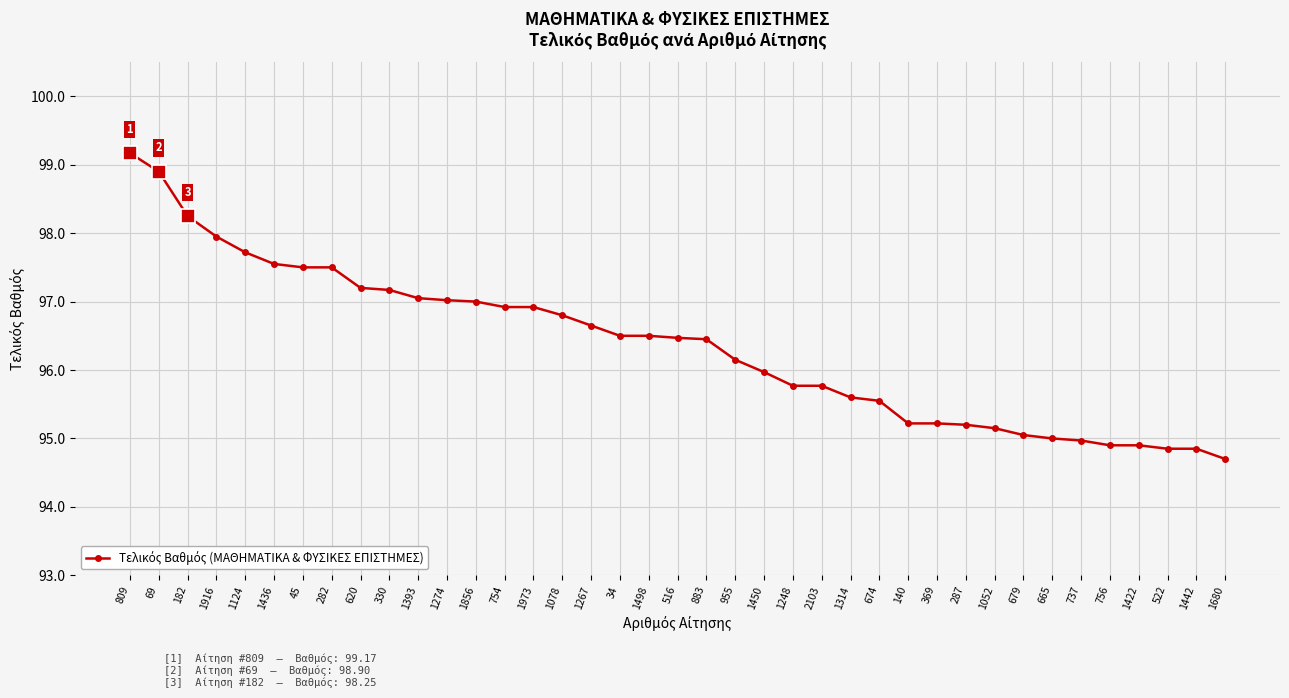

How many distinct data groups are displayed?

1